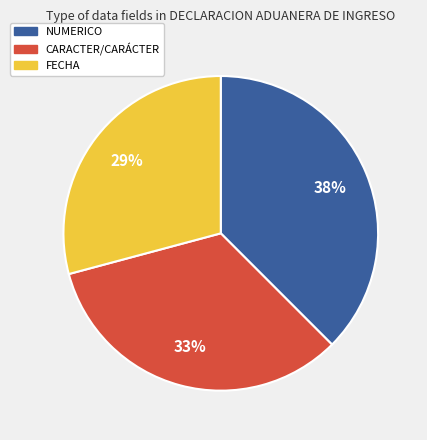

Is there a majority slice in this chart?

No